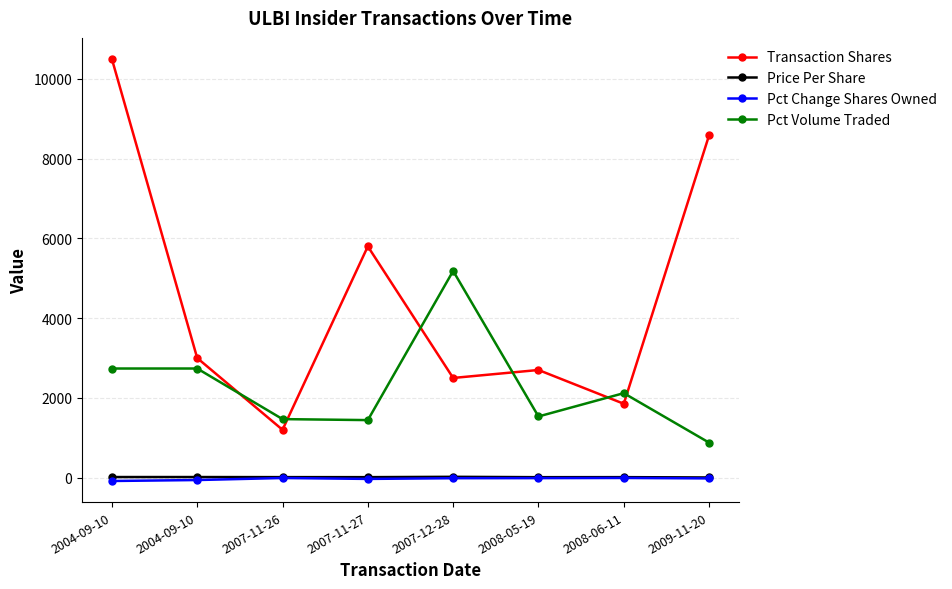

Reading left to right, what are all the values shown in this chart?

Transaction Shares: 10500.0	3000.0	1200.0	5800.0	2500.0	2700.0	1853.0	8586.0
Price Per Share: 15.0	15.0	13.0	12.2	20.5	11.5	12.5	4.1
Pct Change Shares Owned: -84.0	-60.0	-9.0	-32.0	-14.0	-12.0	-8.0	-19.0
Pct Volume Traded: 2737.0	2737.0	1468.0	1443.0	5184.0	1534.0	2119.0	878.0